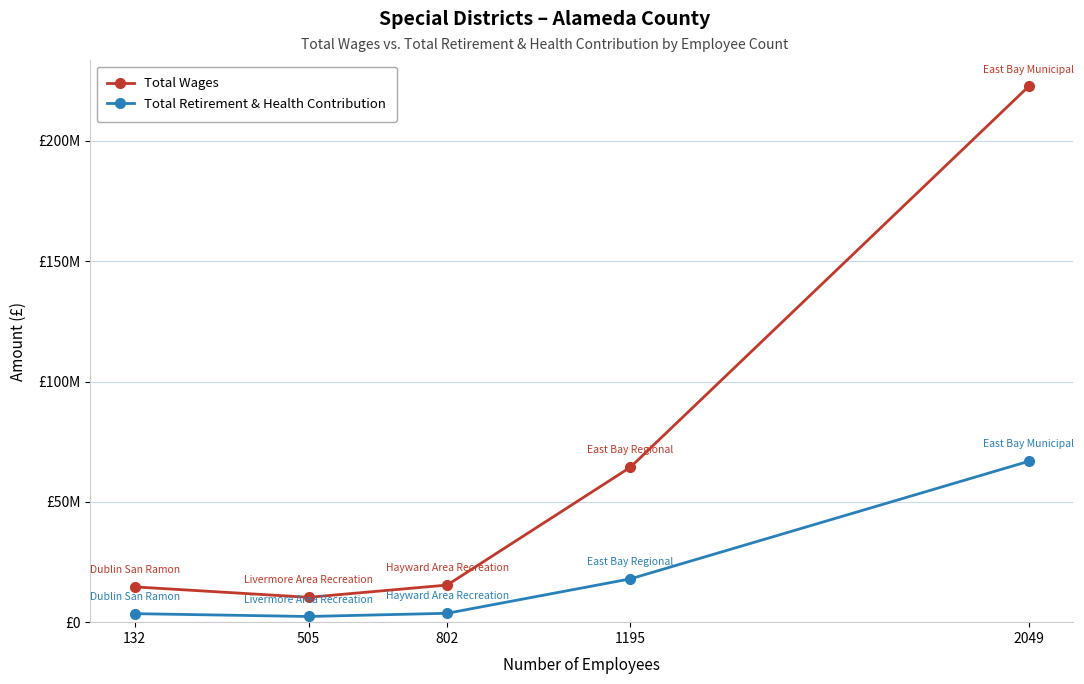

Between 132 and 802, which is larger?

802